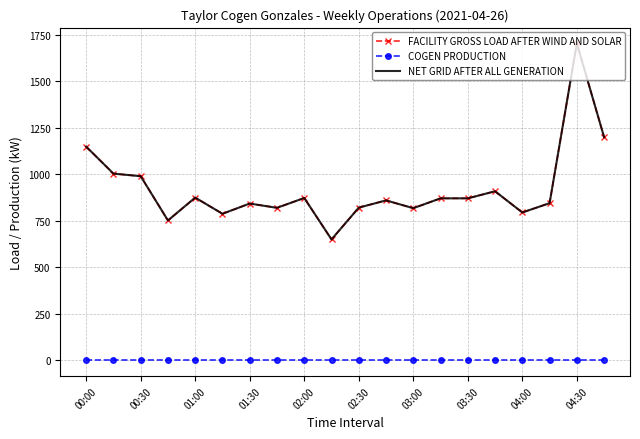

True or false: NET GRID AFTER ALL GENERATION and COGEN PRODUCTION intersect in this chart.

False